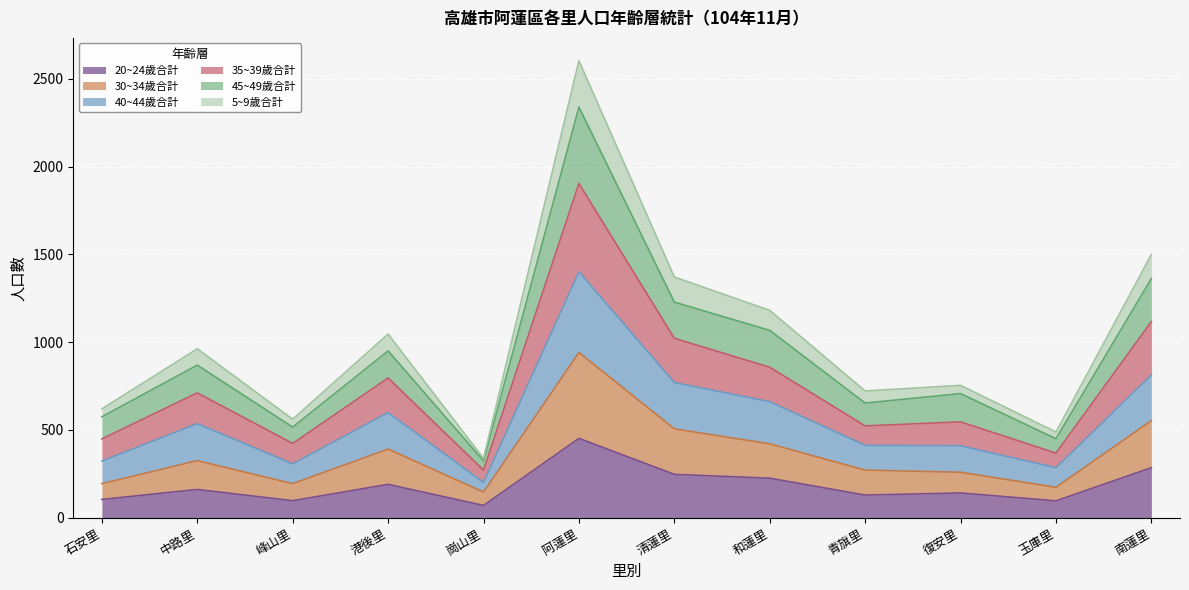

At which label does 20~24歲合計 reach its peak?

阿蓮里